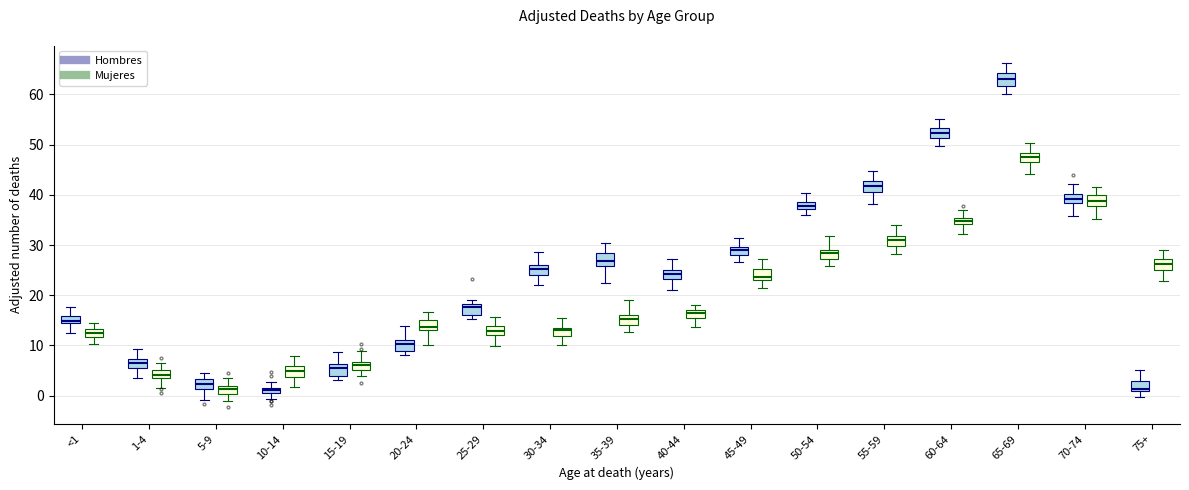

Which box's median line is the highest?

65-69 (Hombres)